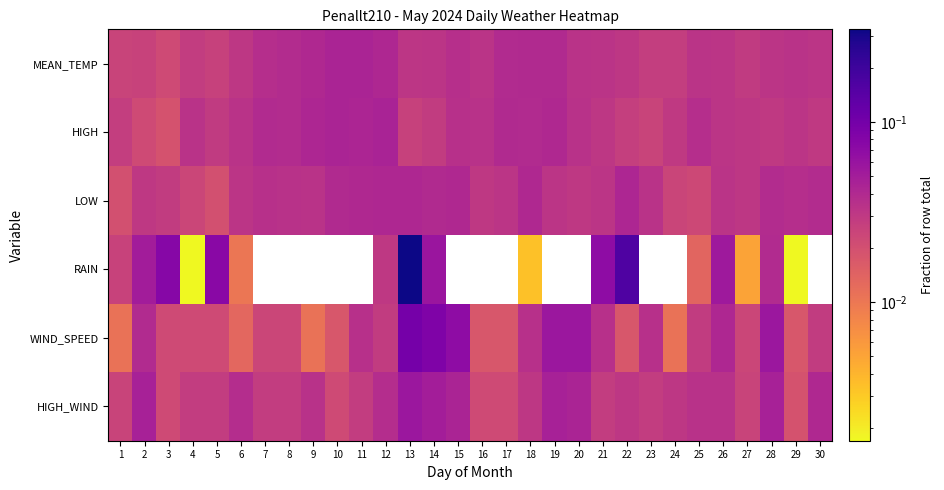

At which category is the sum across all series the highest?

13